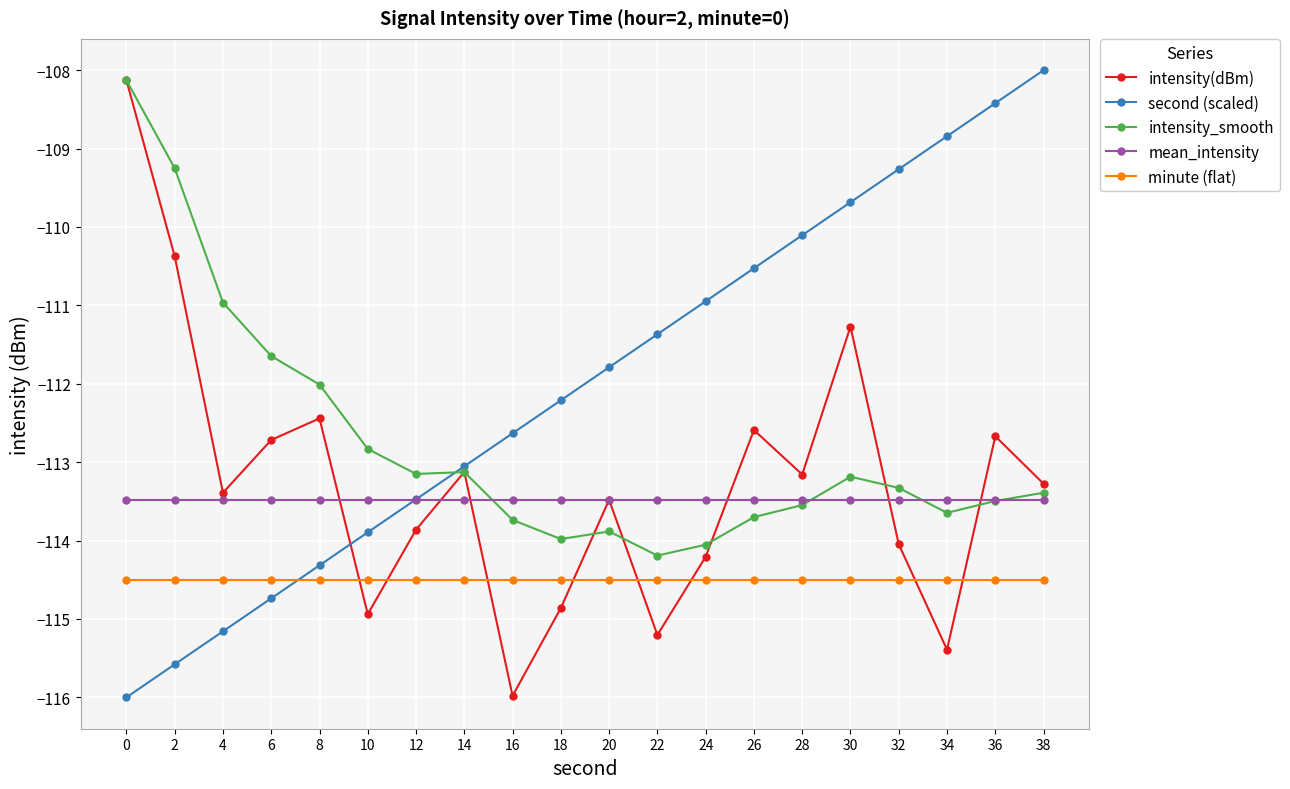

True or false: mean_intensity and minute (flat) cross at least once.

False